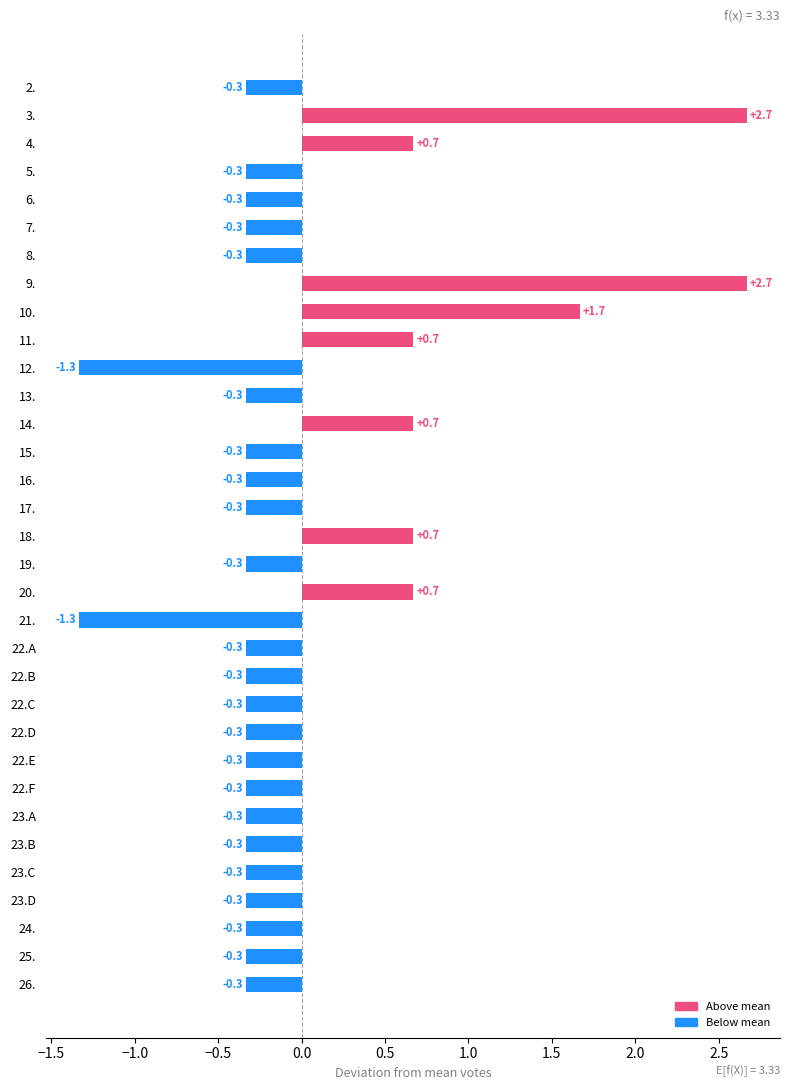

What is the label of the 29th bar from the bottom?

6.